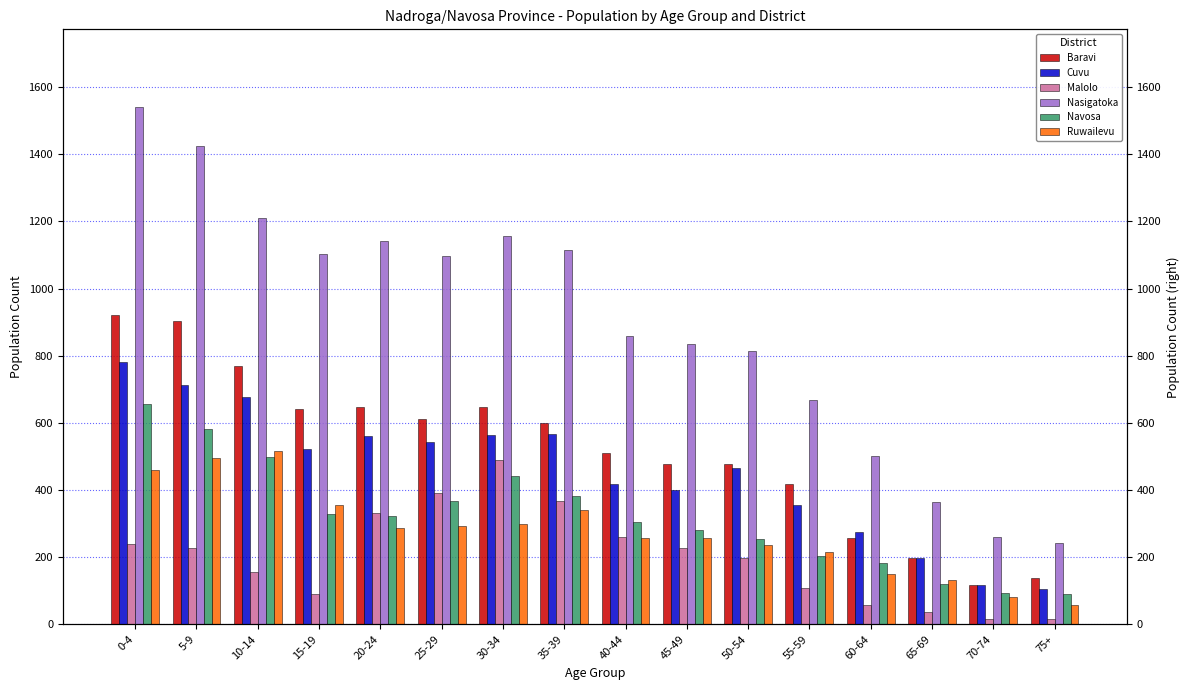

How many series are shown in this chart?

6